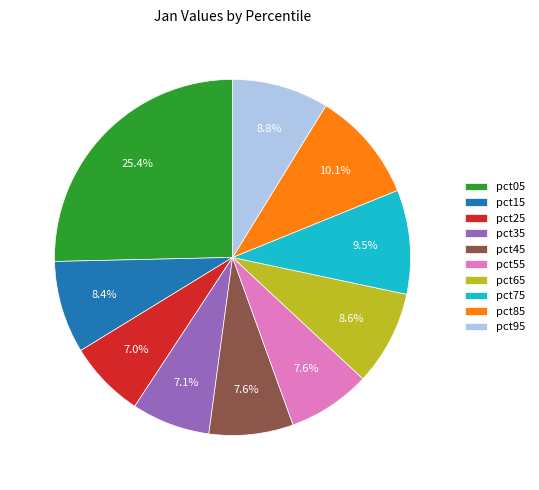

How many slices are in this pie chart?

10